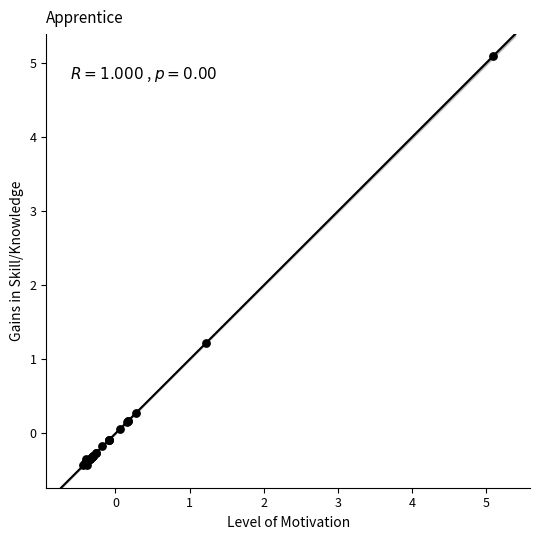

What Y value in the scatter plot is closest to 2?

1.2